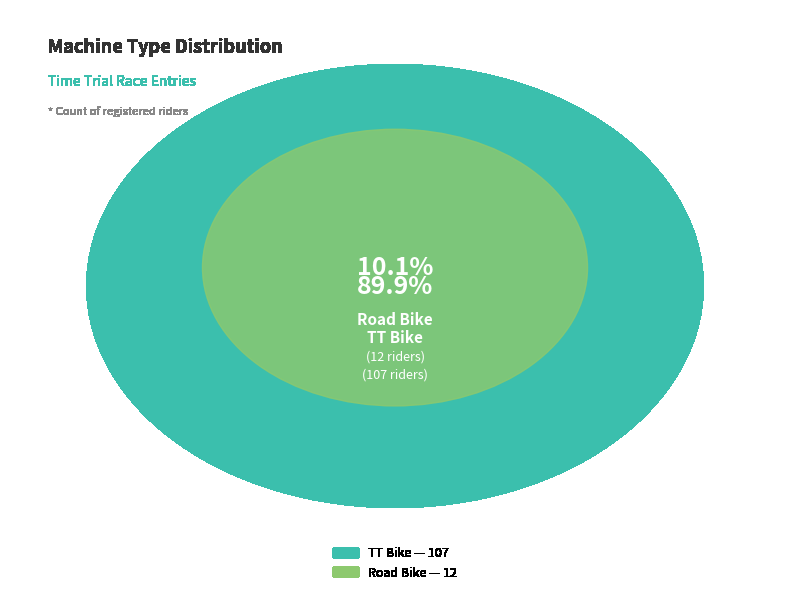

The TT Bike slice represents 99% of the pie. True or false?

False